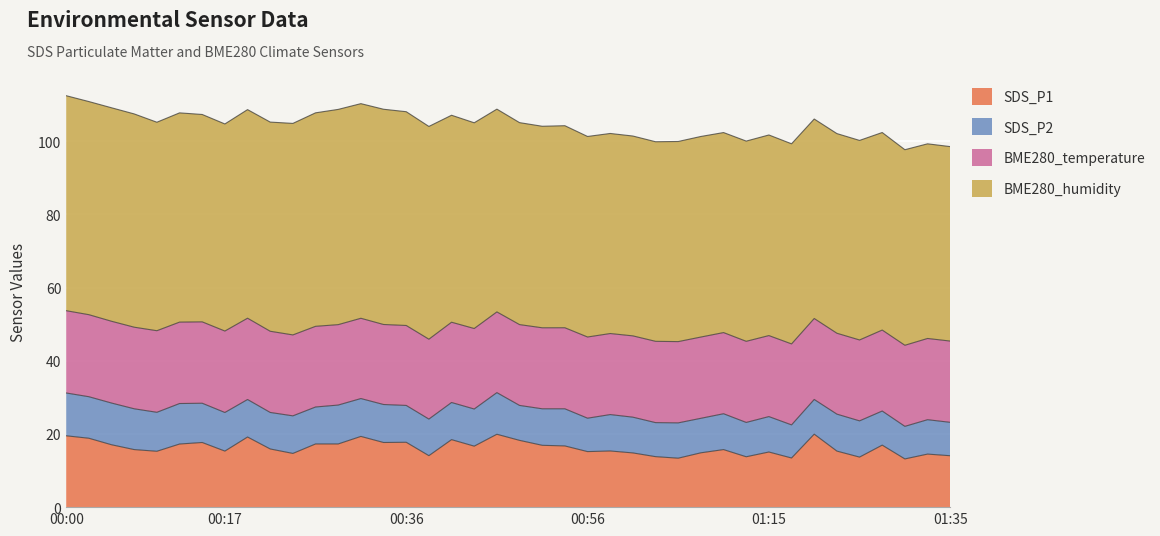

What is the difference between the highest and lowest values at 00:17?

46.0